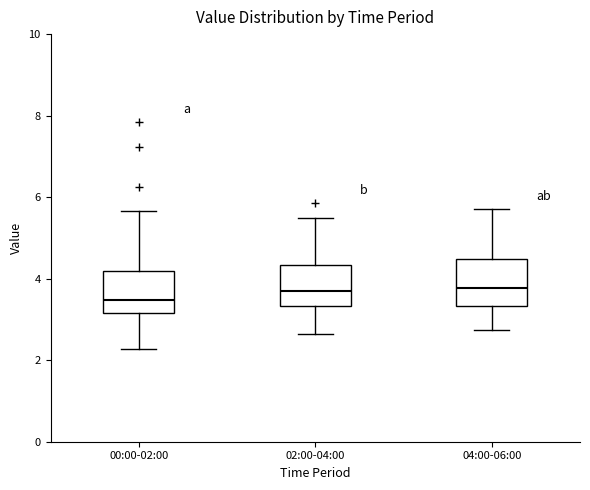

Reading left to right, transcribe this box plot: for each box, give where its median line is, the range the box spans, and where its two whiskers end, as read against the y-axis. The values are not printed on the chart, so give them approximately, as read against the axis.

00:00-02:00: median 3.4, box 3.2 to 4.2, whiskers 2.2 to 5.6
02:00-04:00: median 3.8, box 3.4 to 4.4, whiskers 2.6 to 5.6
04:00-06:00: median 3.8, box 3.4 to 4.4, whiskers 2.8 to 5.8